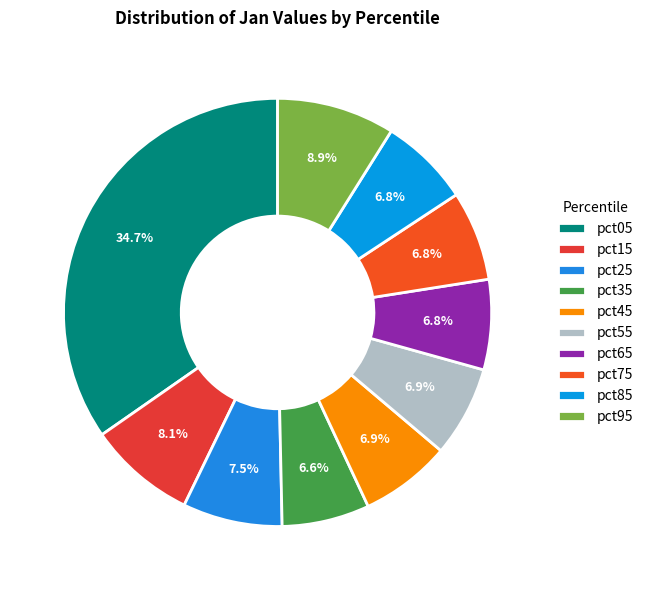

What portion of the pie excludes pct15?

91.9%